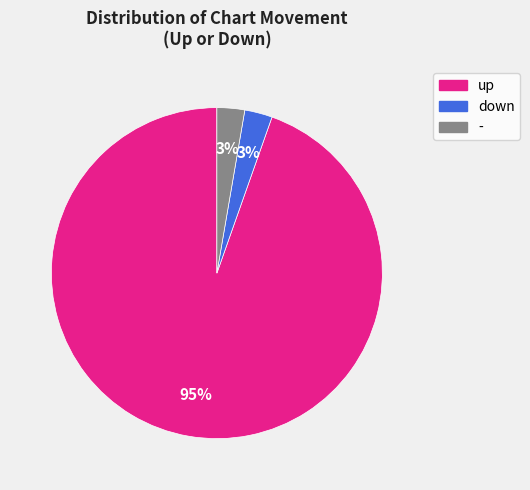

To the nearest percent, what is the average slice percentage?

33%